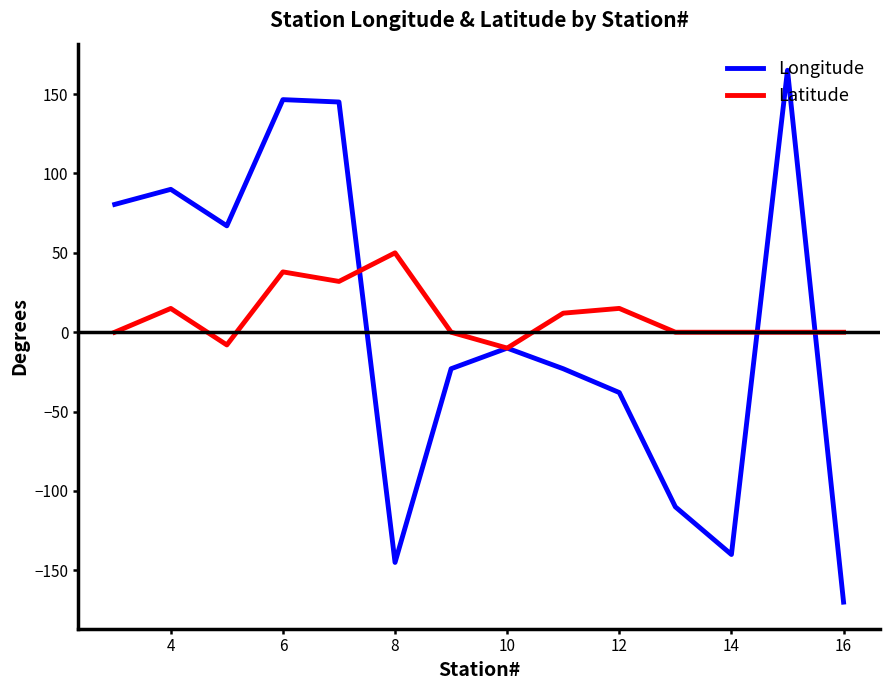

What is the highest value of the Longitude series?

165.0